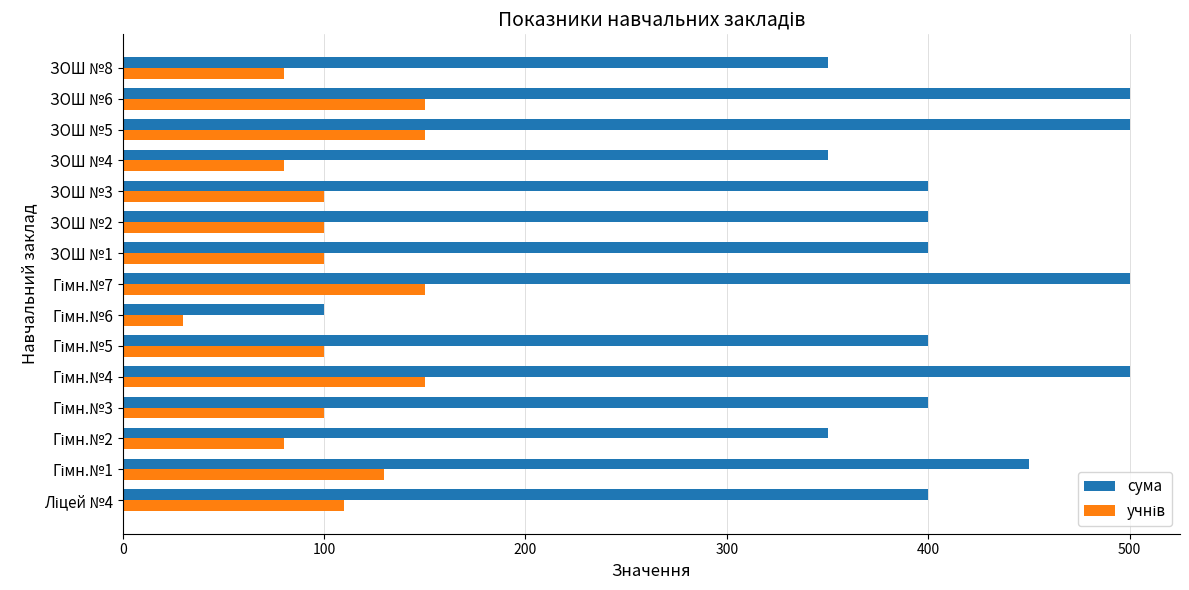

What is the minimum value shown in the chart?

30